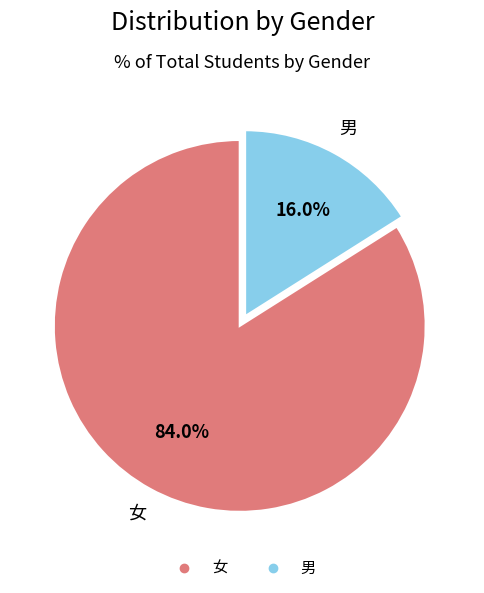

The 男 slice represents 16% of the pie. True or false?

True